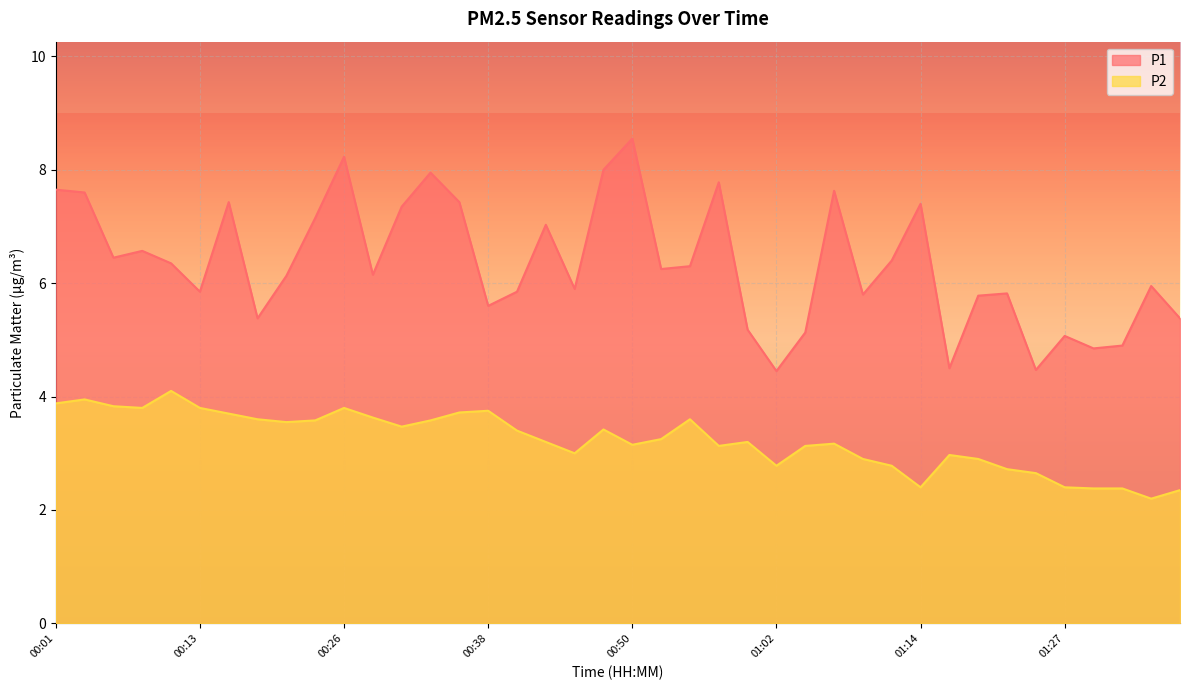

At which category is the sum across all series the highest?

00:26